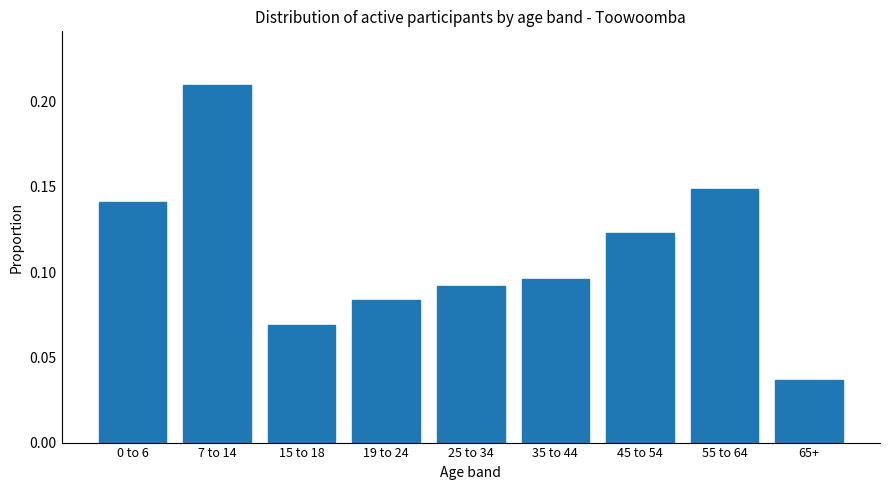

What is the sum of all values?

1.0